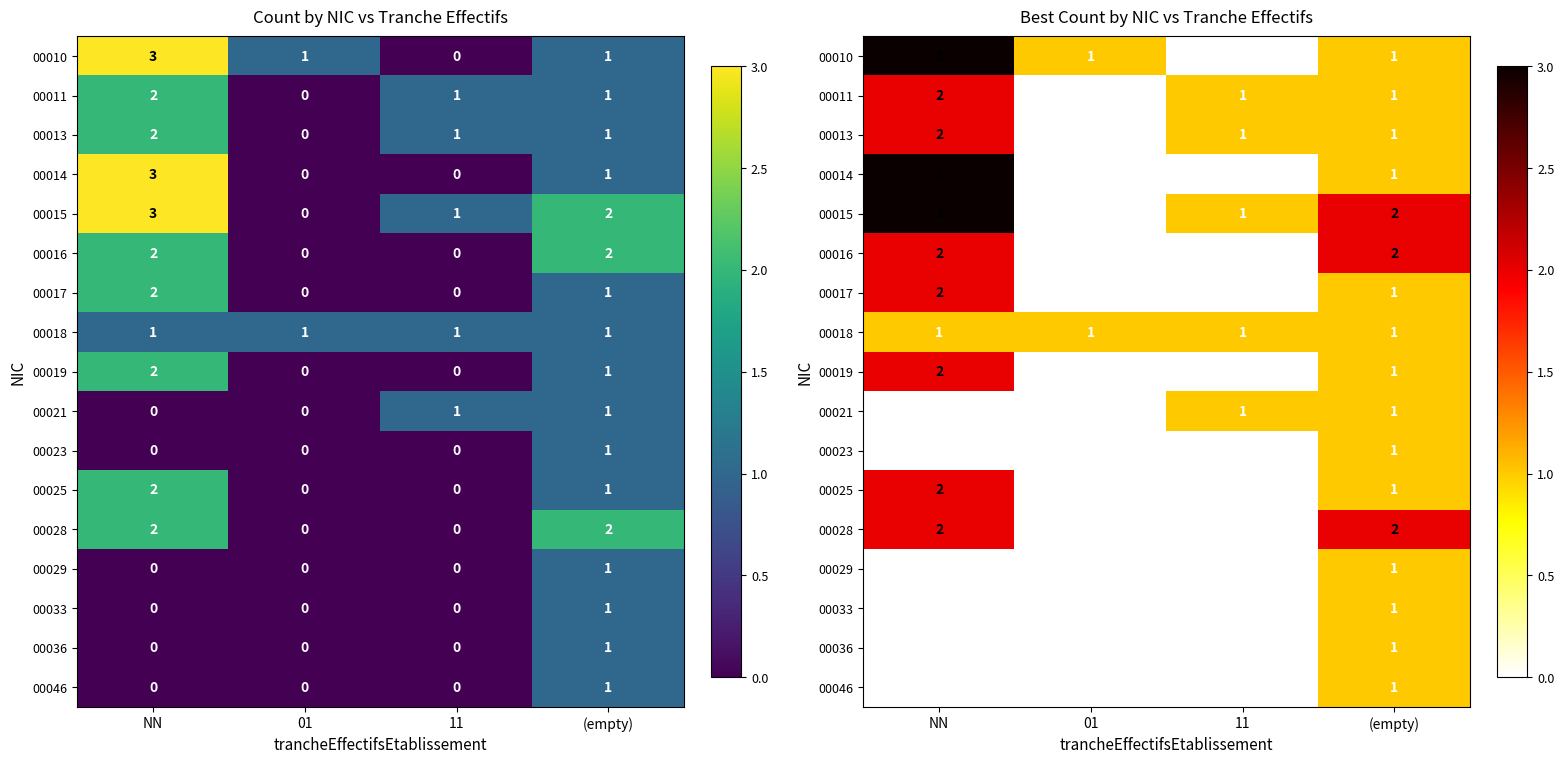

The 00023 series shows 0 at 11. True or false?

True